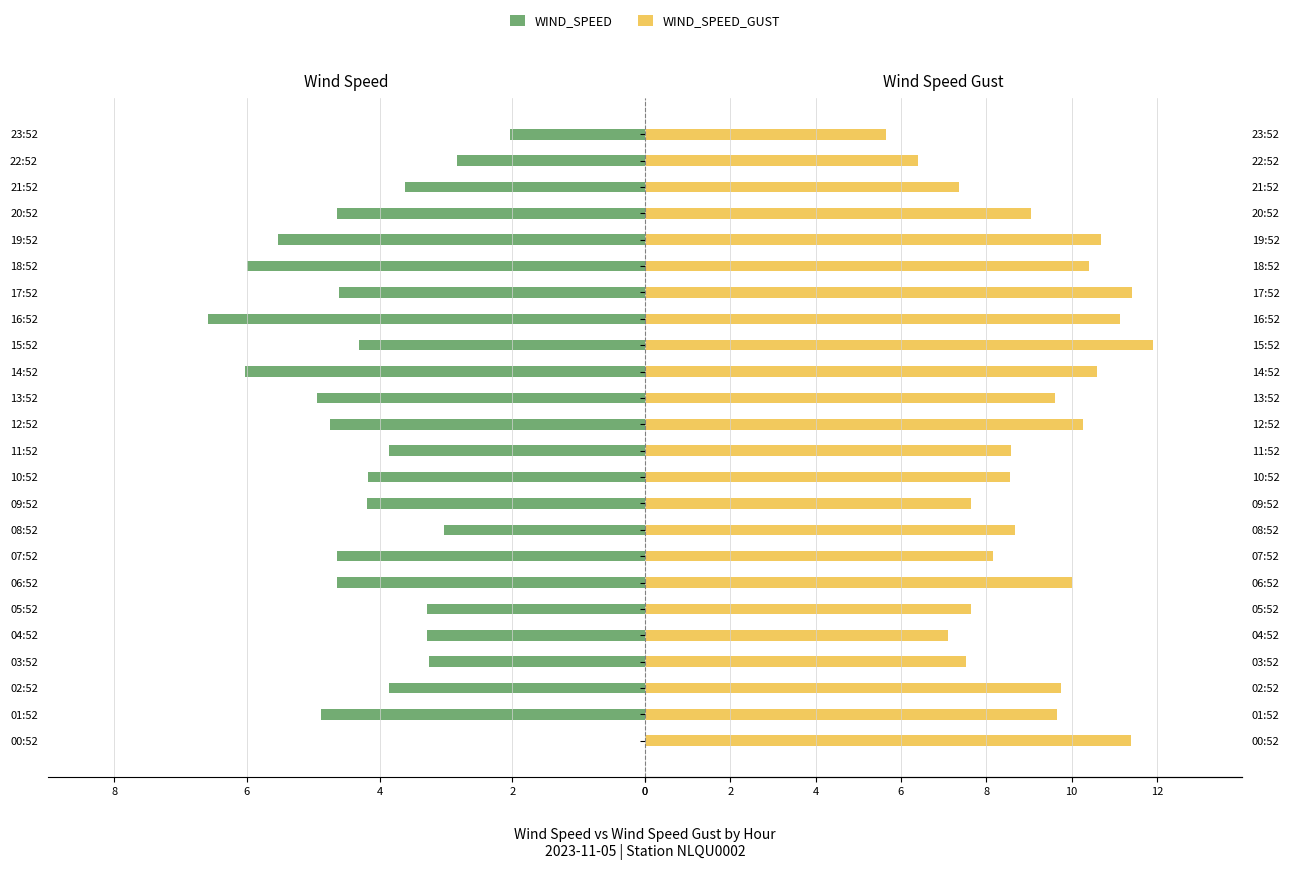

At how many categories does at least one series exceed 1?

24